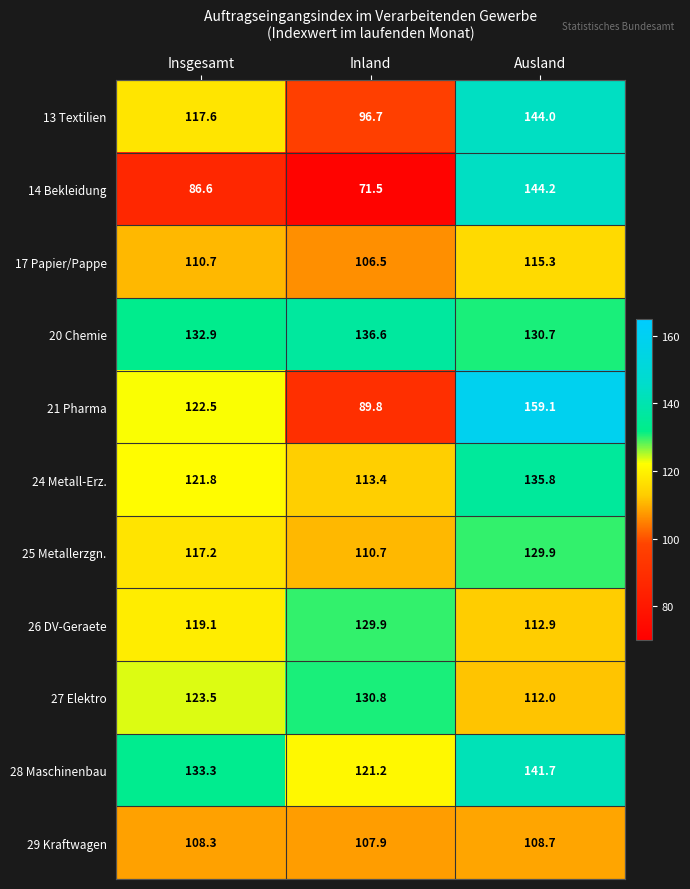

List the labels in order of 25 Metallerzgn. value, smallest first.

Inland, Insgesamt, Ausland